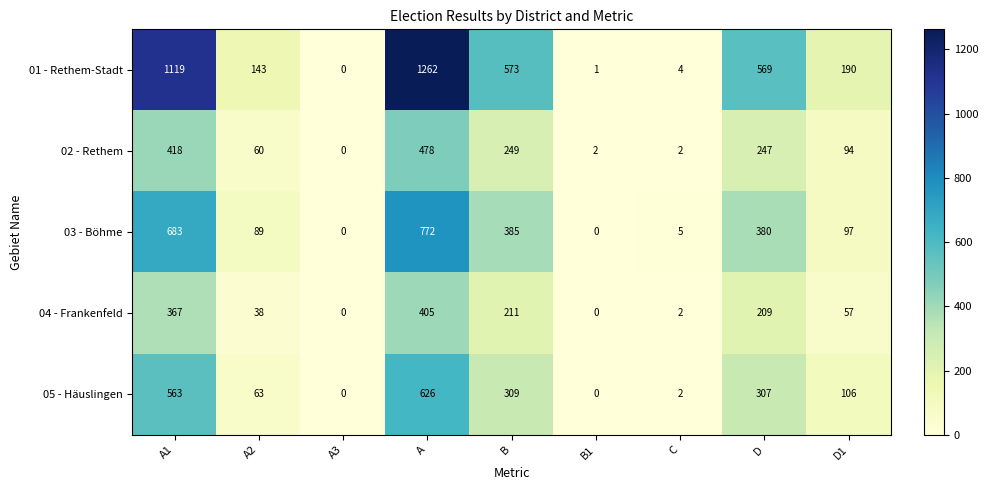

What is the average value of the 02 - Rethem series?

172